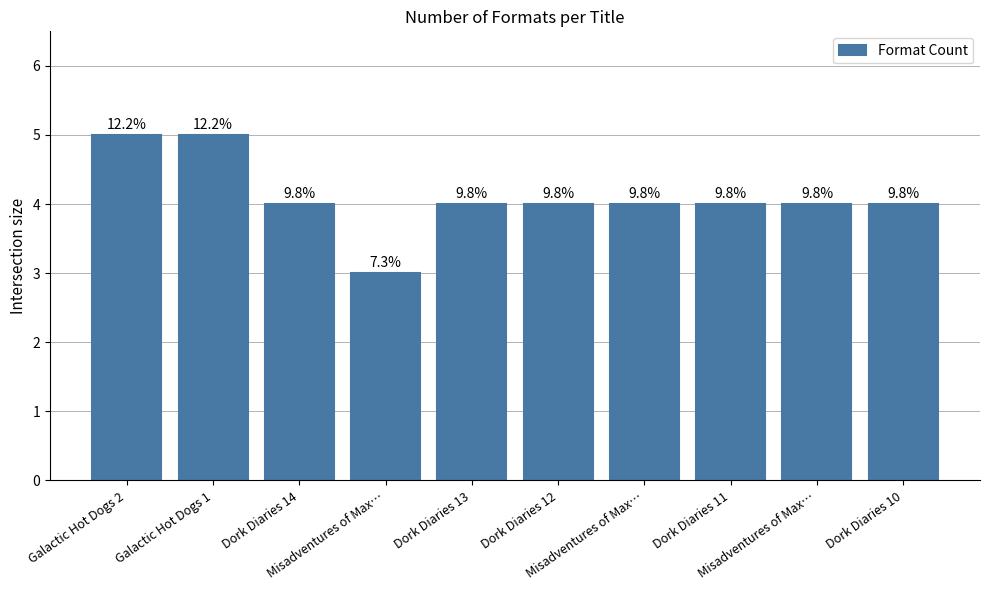

Reading left to right, list all the values displayed in this chart.

5	5	4	3	4	4	4	4	4	4